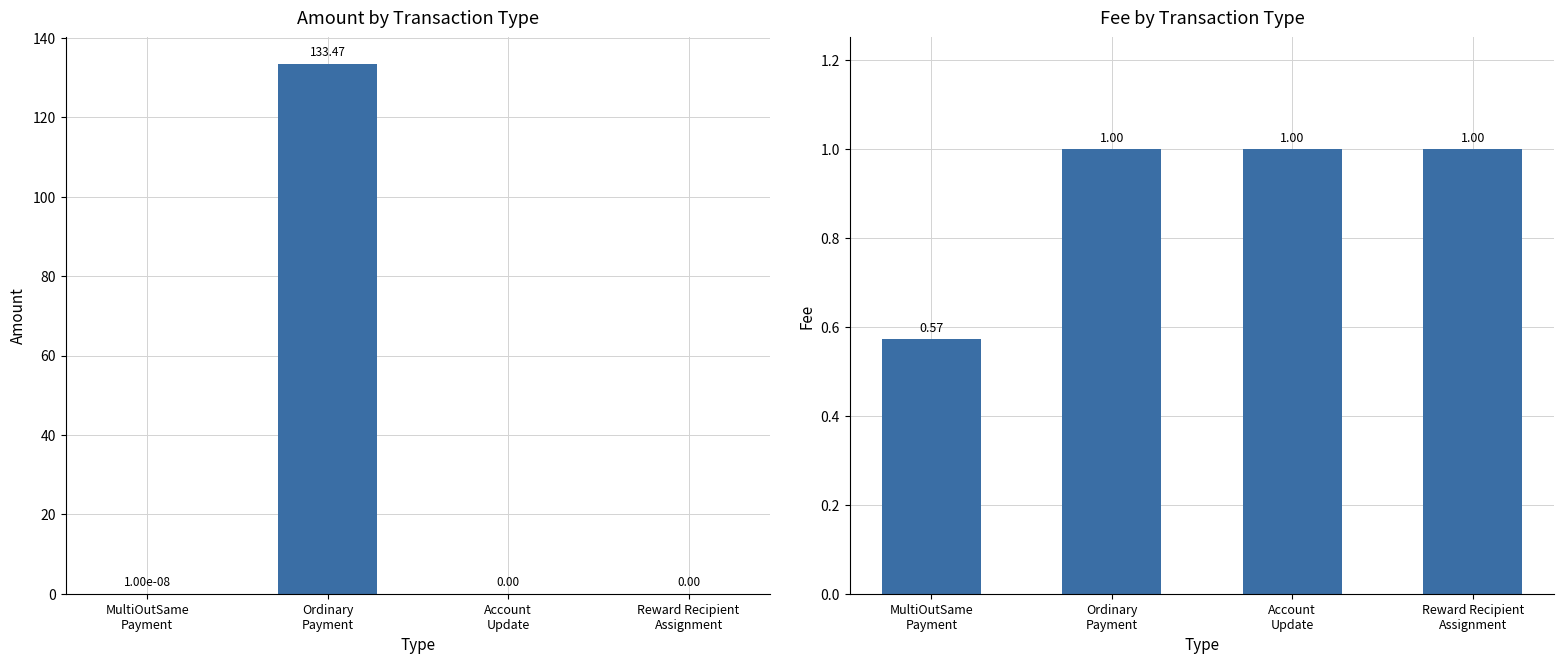

At which category is the sum across all series the highest?

Ordinary
Payment